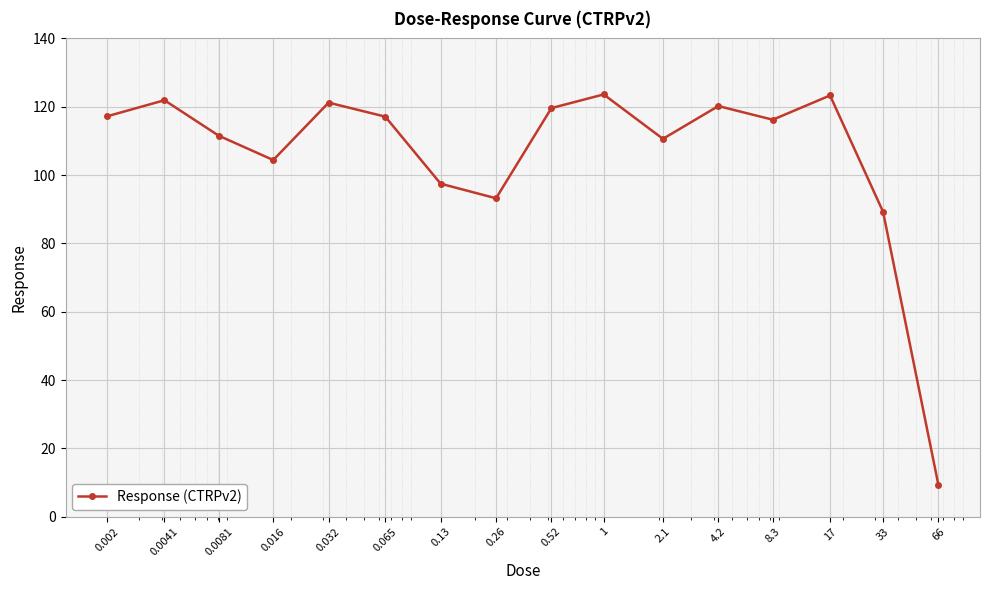

What is the average value?

106.0